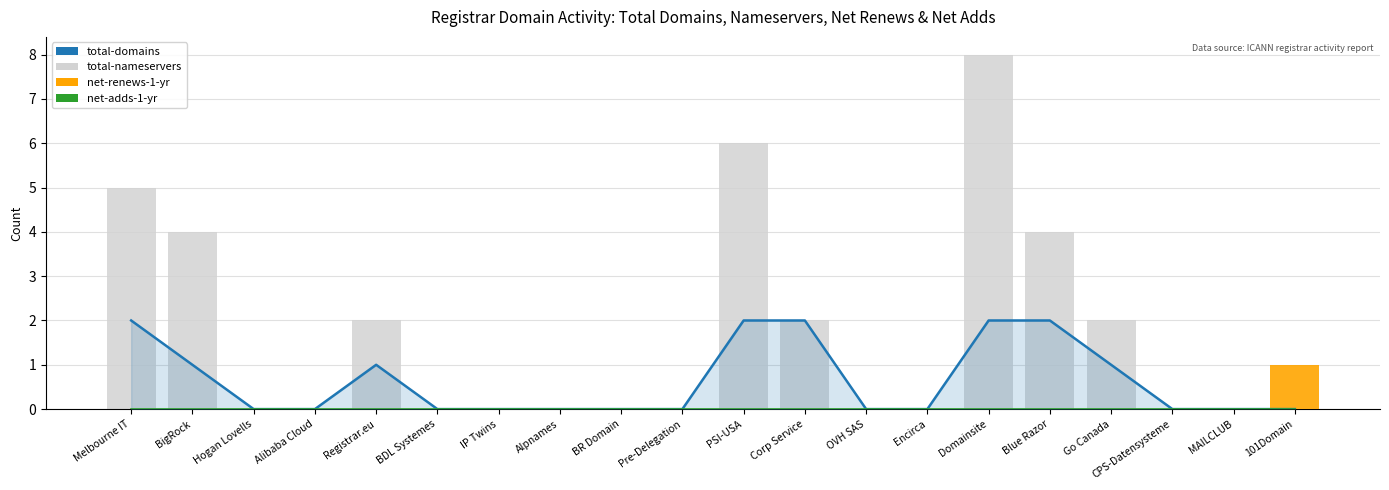

How many groups of bars are there?

20